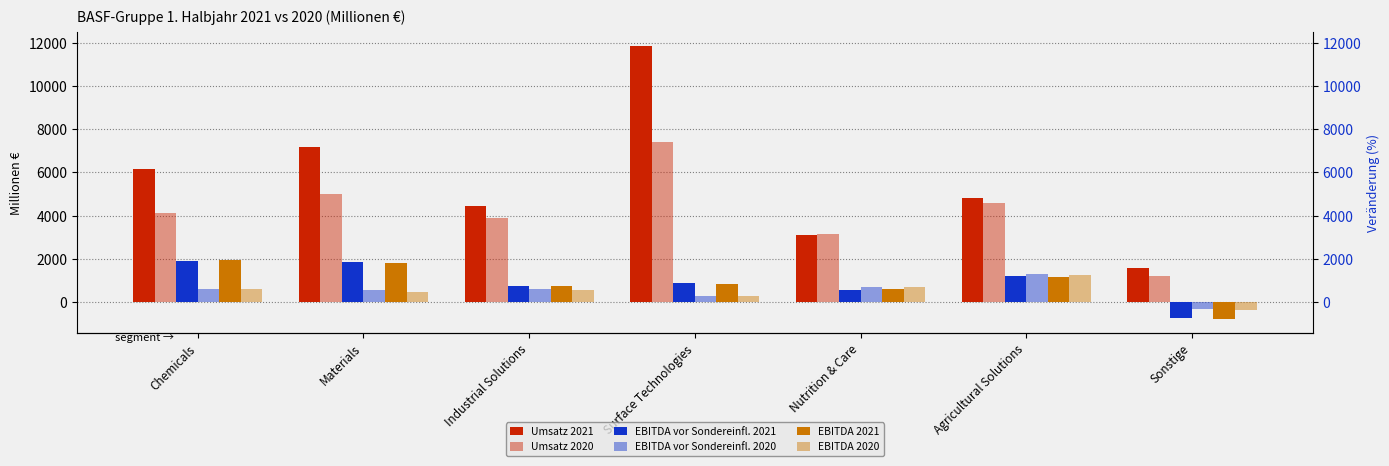

The value of Umsatz 2021 at Sonstige is 2600. True or false?

False